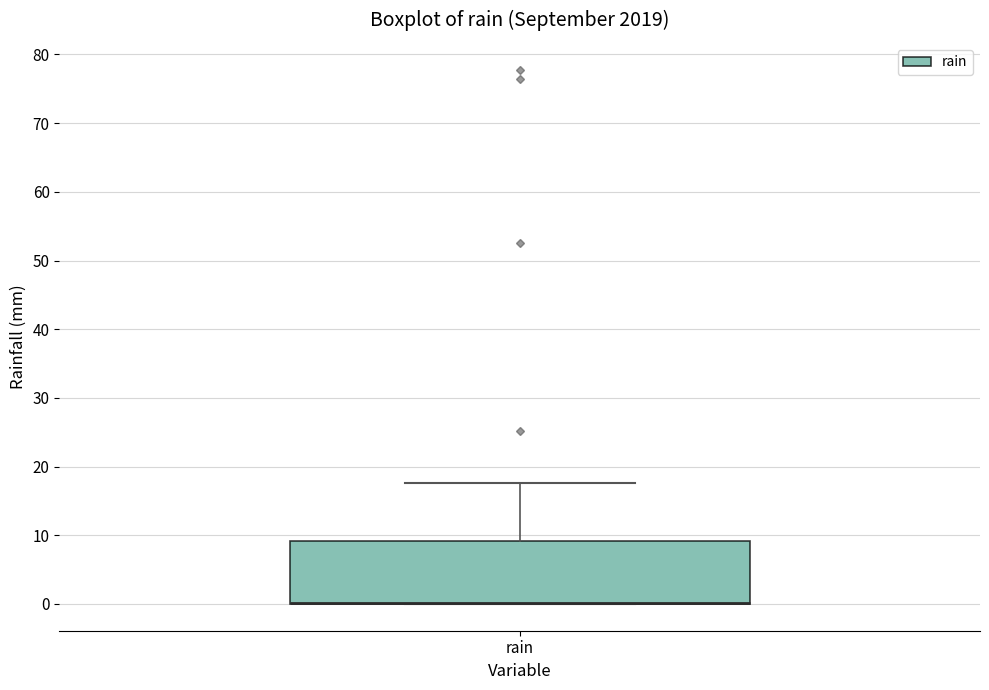

Transcribe this box plot: give where the median line is, the range the box spans, and where the two whiskers end, as read against the y-axis. The values are not printed on the chart, so give them approximately, as read against the axis.

median 0 (drawn on the box's lower edge), box 0 to 9, whiskers 0 to 18